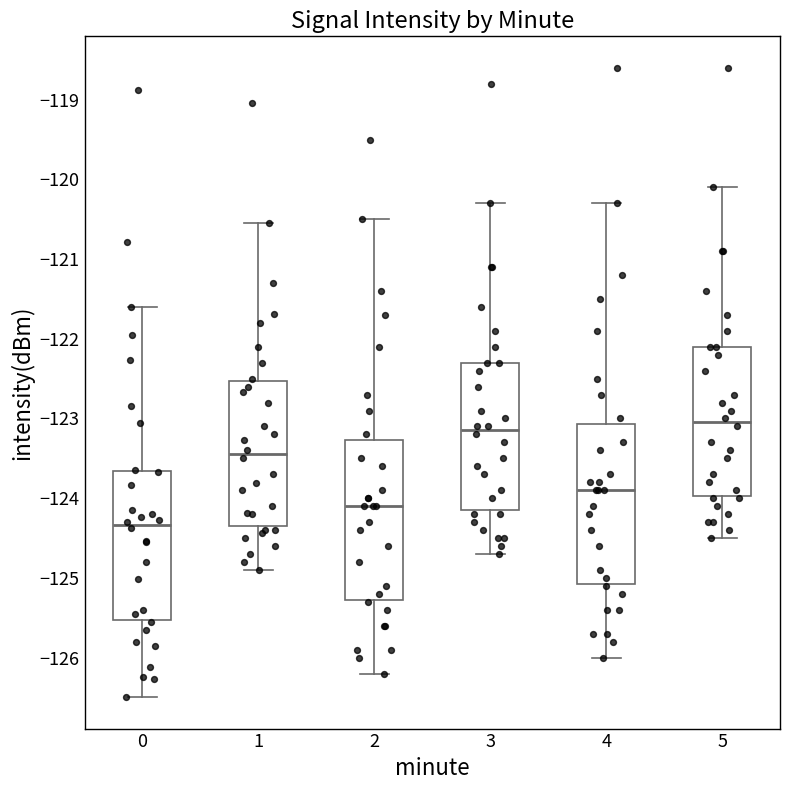

Which box's median line is the highest?

5